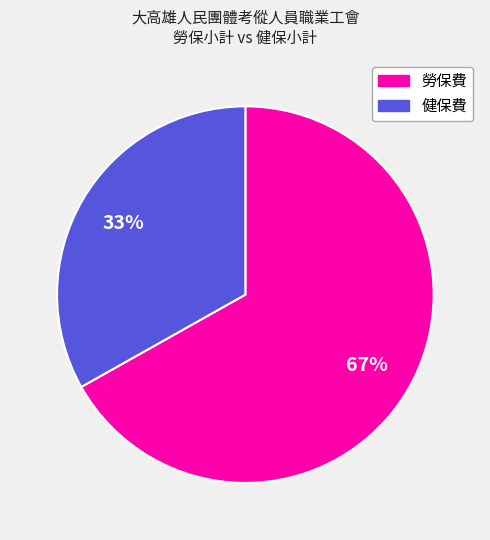

To the nearest percent, what percentage of the pie is 勞保費?

67%